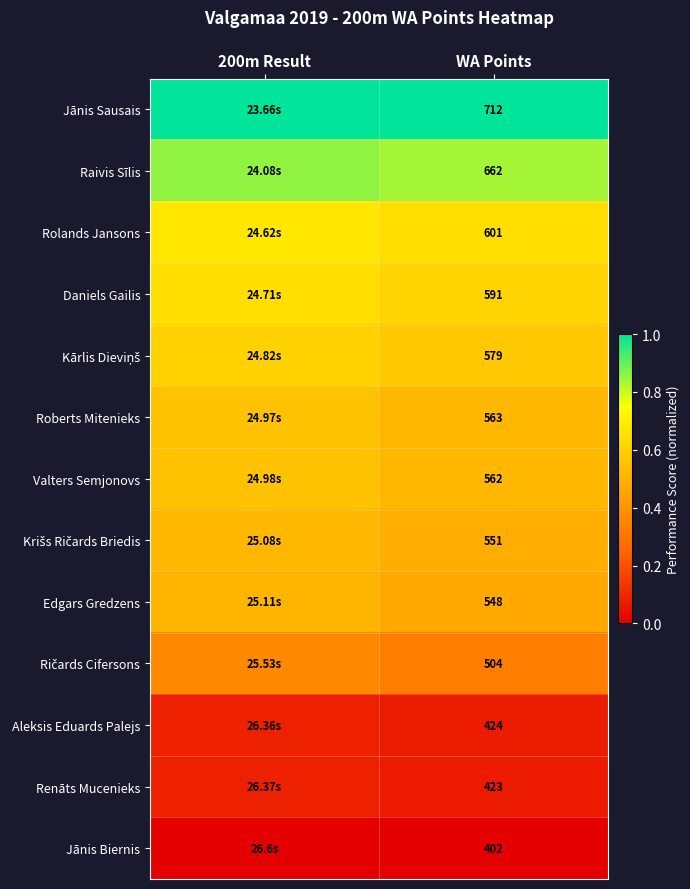

The Raivis Sīlis series shows 1.1 at WA Points. True or false?

False